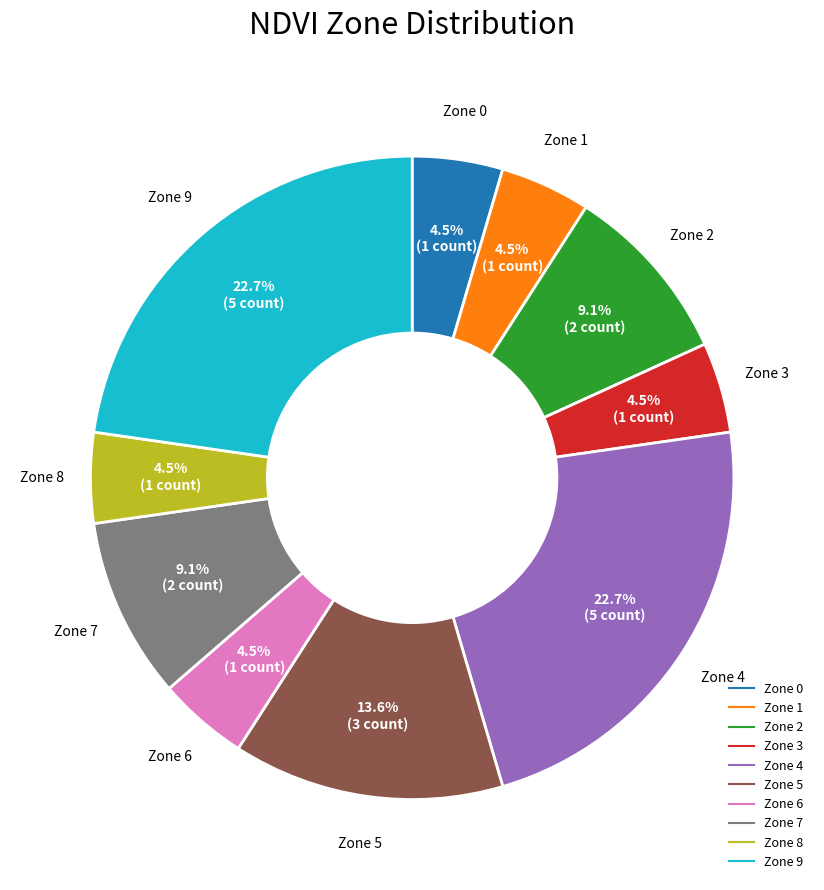

How much of the chart is everything except Zone 5?

86.4%